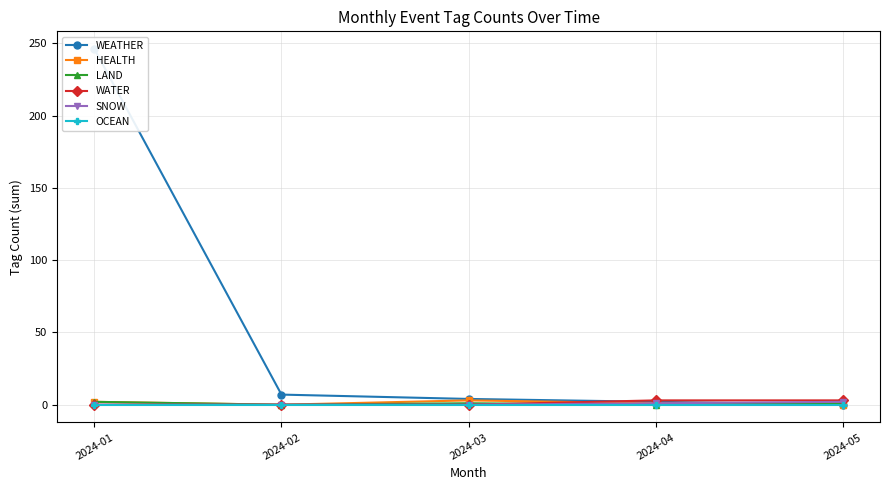

Does the chart display data point markers on the line(s)?

Yes